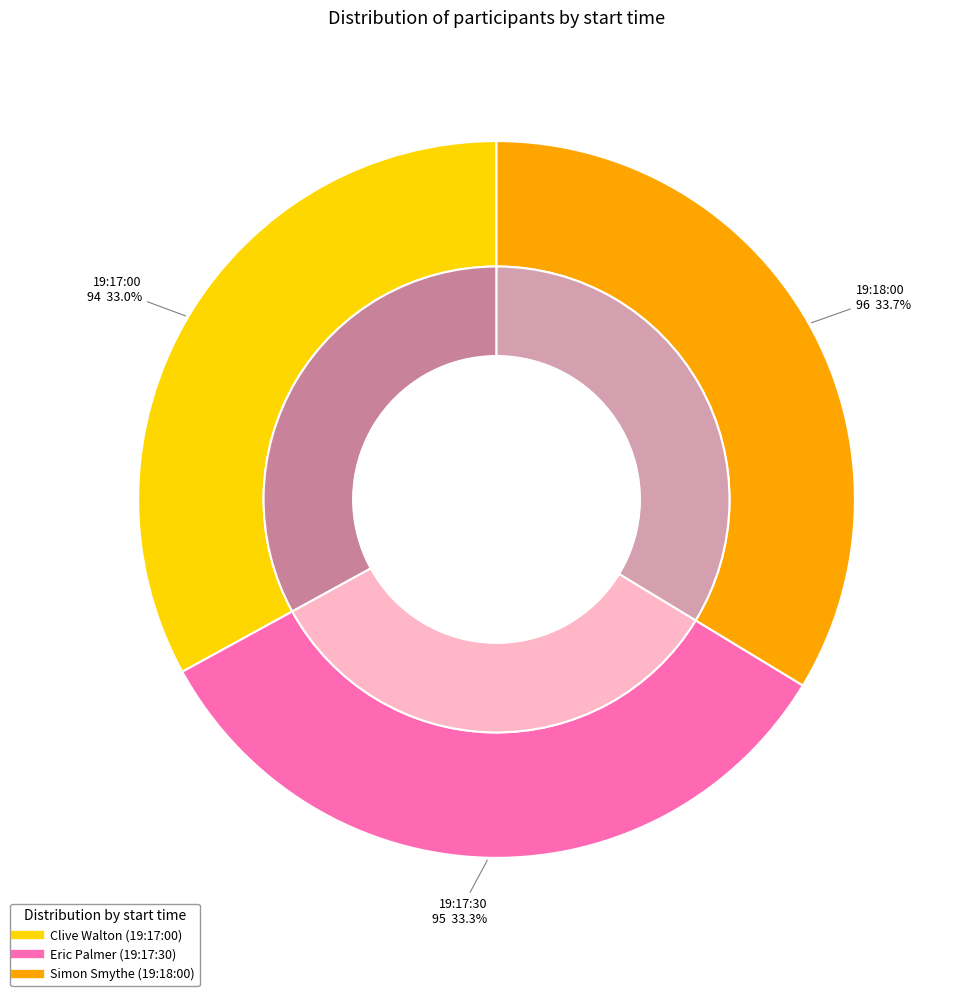

Does 19:17:30 represent more than half of the total?

No